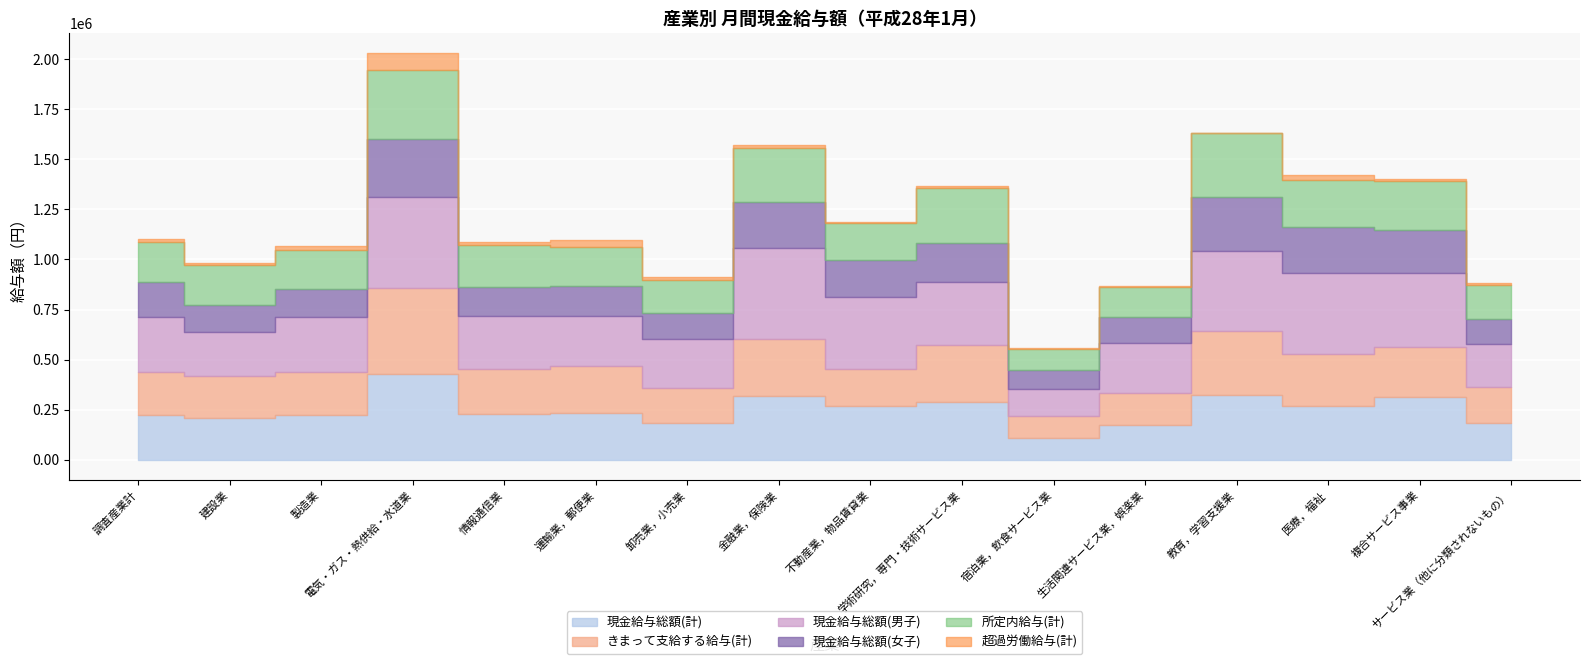

Rank the series at 電気・ガス・熱供給・水道業 from highest to lowest value.

現金給与総額(男子), 現金給与総額(計), きまって支給する給与(計), 所定内給与(計), 現金給与総額(女子), 超過労働給与(計)